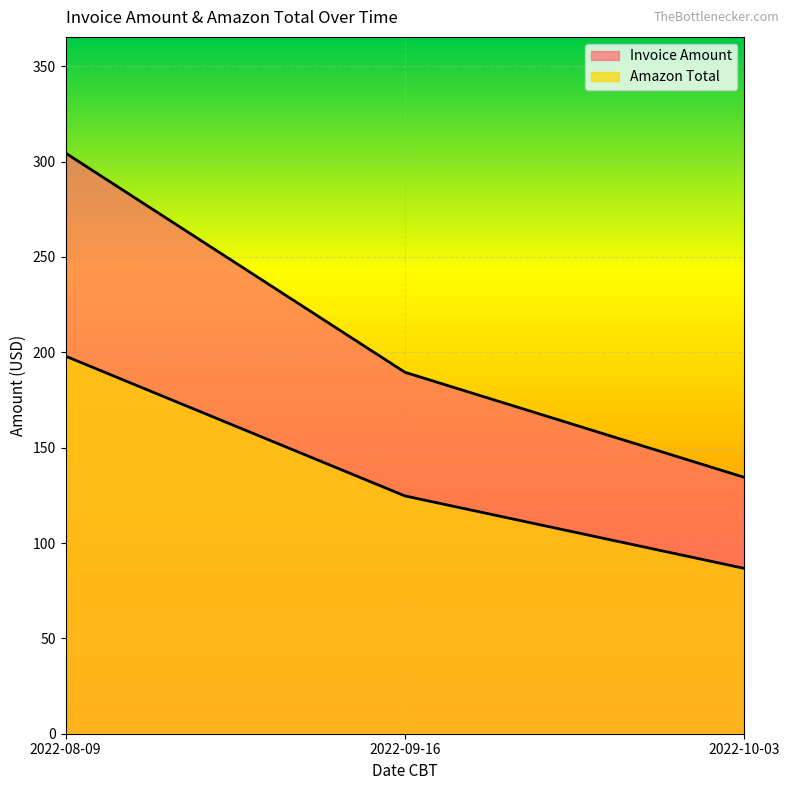

At which category is the sum across all series the highest?

2022-08-09